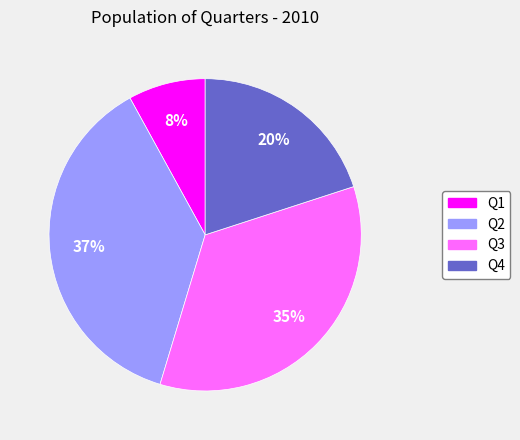

Combined, do Q4 and Q2 account for over 50%?

Yes